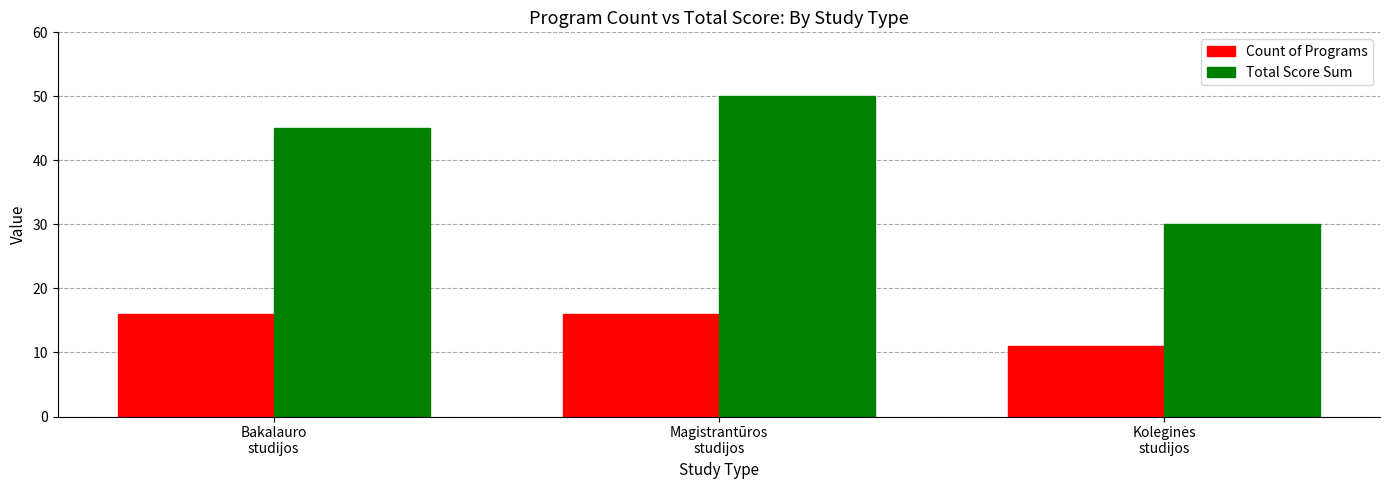

Rank the series by their maximum value, from lowest to highest.

Count of Programs, Total Score Sum